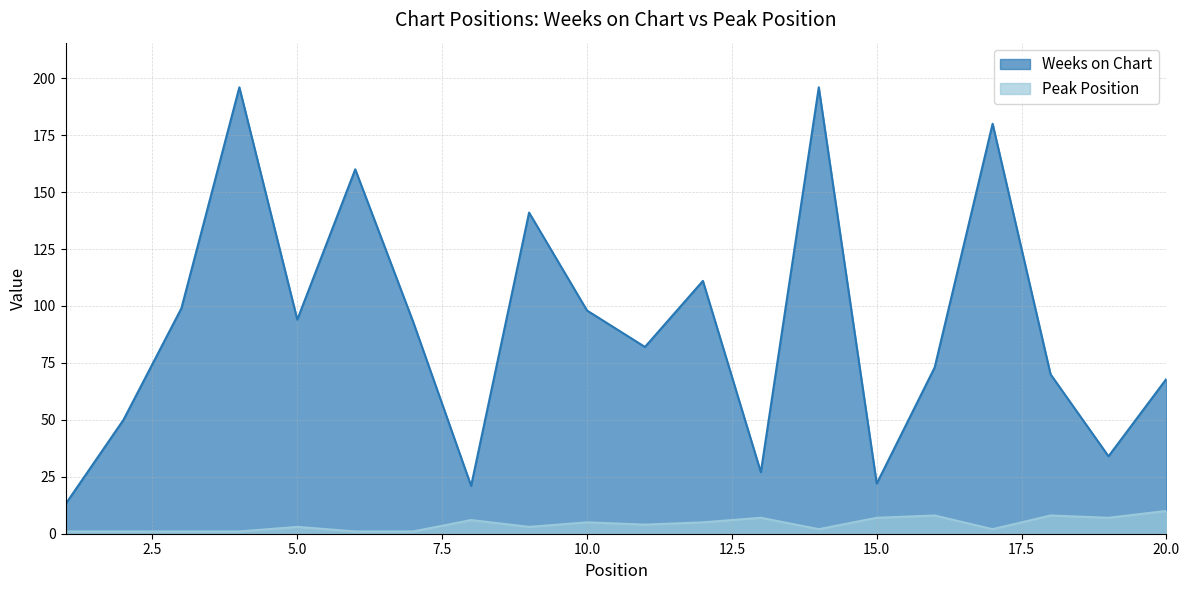

What are all the series names shown in the legend?

Weeks on Chart, Peak Position